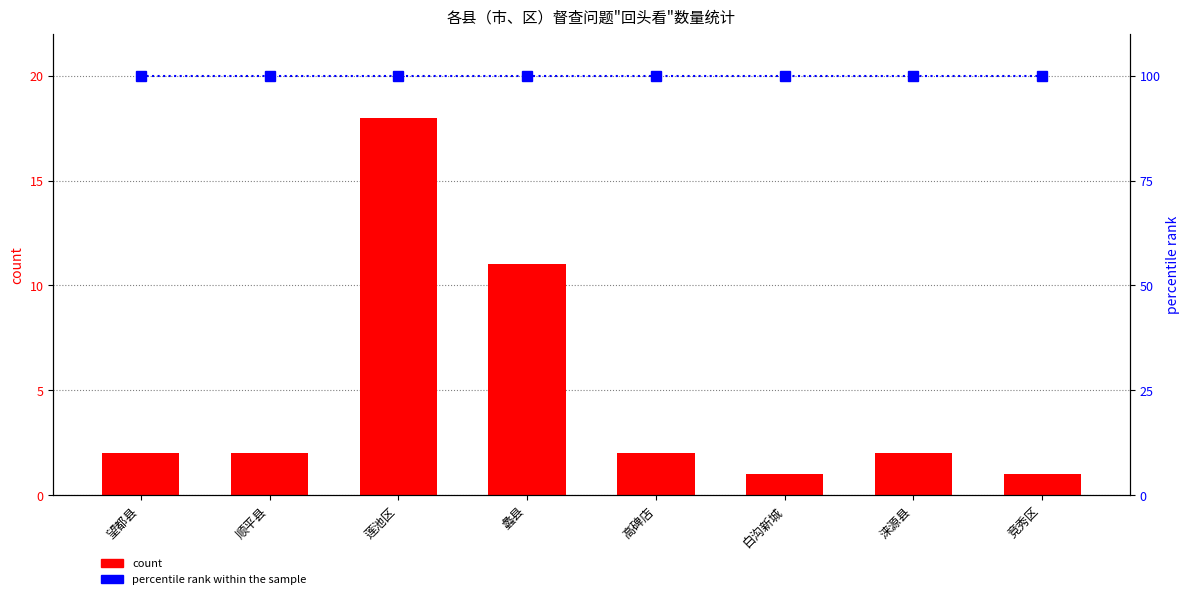

Rank the categories by count value from highest to lowest.

莲池区, 蠡县, 望都县, 顺平县, 高碑店, 涞源县, 白沟新城, 竞秀区